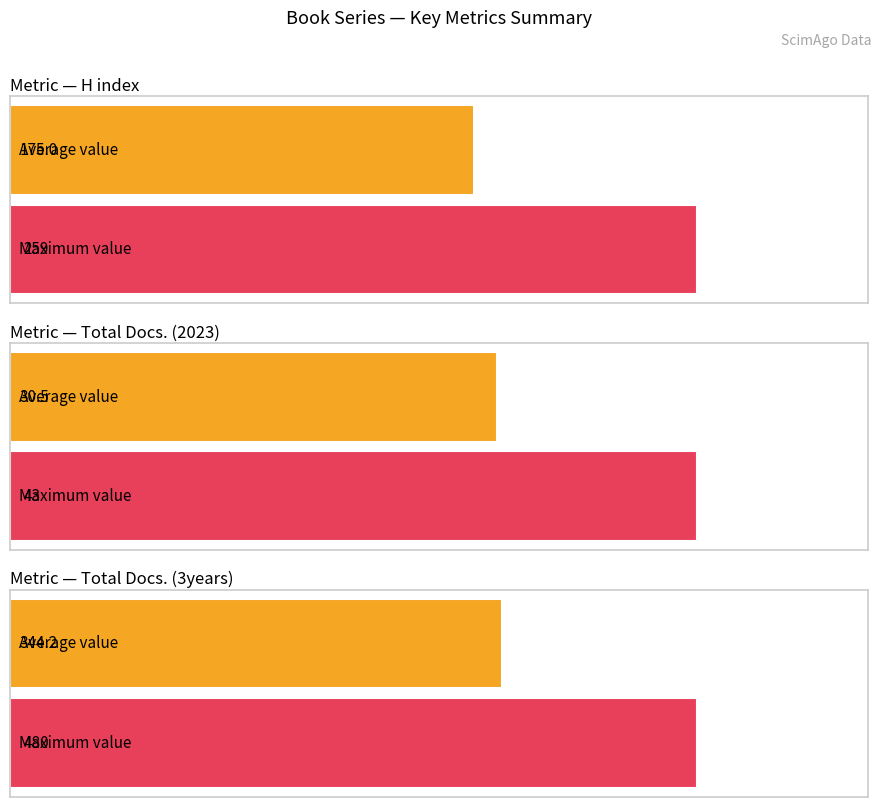

What is the maximum value shown in the chart?

480